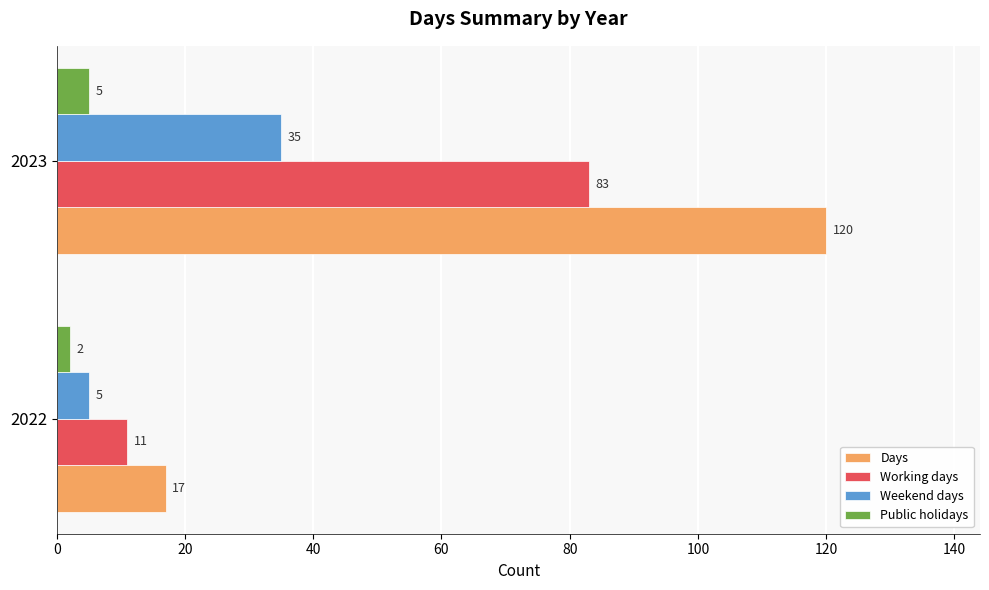

List the labels in order of Working days value, largest first.

2023, 2022